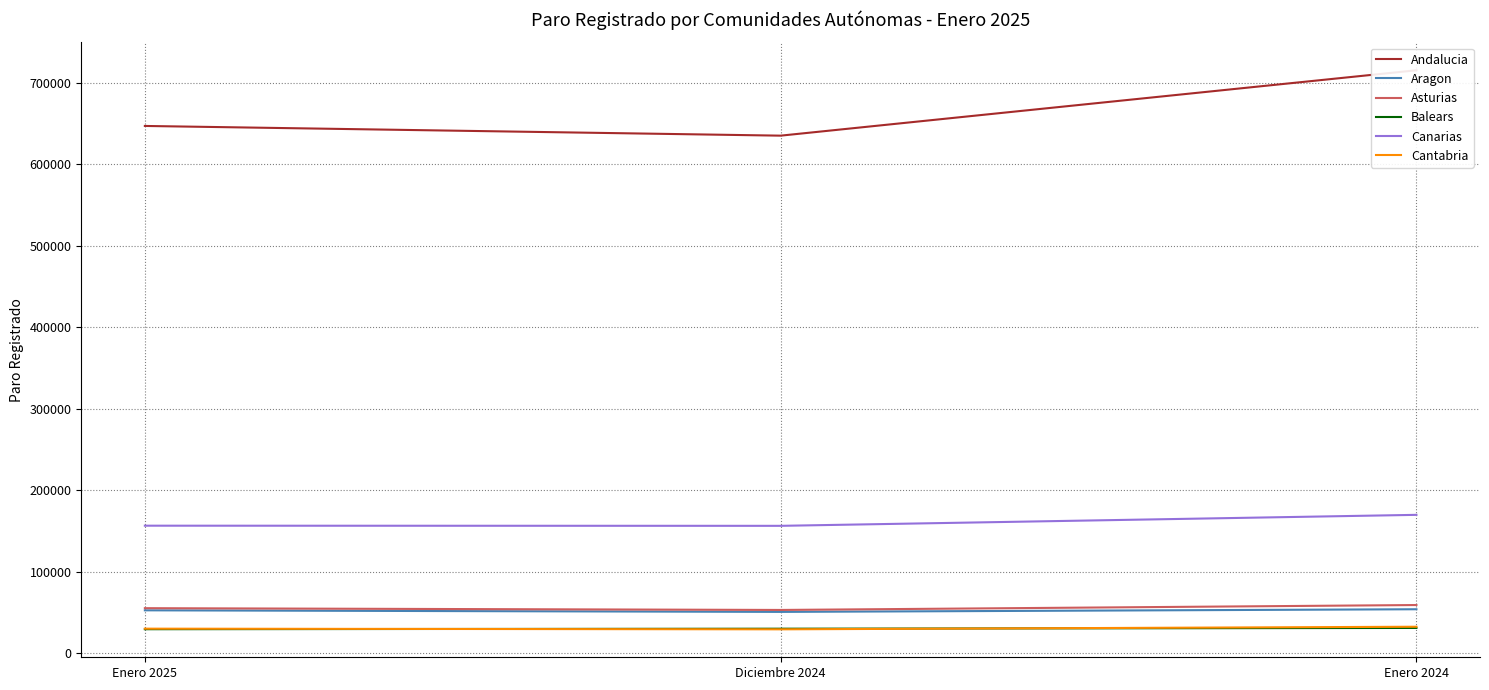

Reading left to right, list all the values displayed in this chart.

Andalucia: Enero 2025=646742	Diciembre 2024=634839	Enero 2024=715017
Aragon: Enero 2025=52728	Diciembre 2024=50798	Enero 2024=54042
Asturias: Enero 2025=55368	Diciembre 2024=53180	Enero 2024=59216
Balears: Enero 2025=29560	Diciembre 2024=30192	Enero 2024=31127
Canarias: Enero 2025=156523	Diciembre 2024=156344	Enero 2024=169818
Cantabria: Enero 2025=30239	Diciembre 2024=29427	Enero 2024=32599